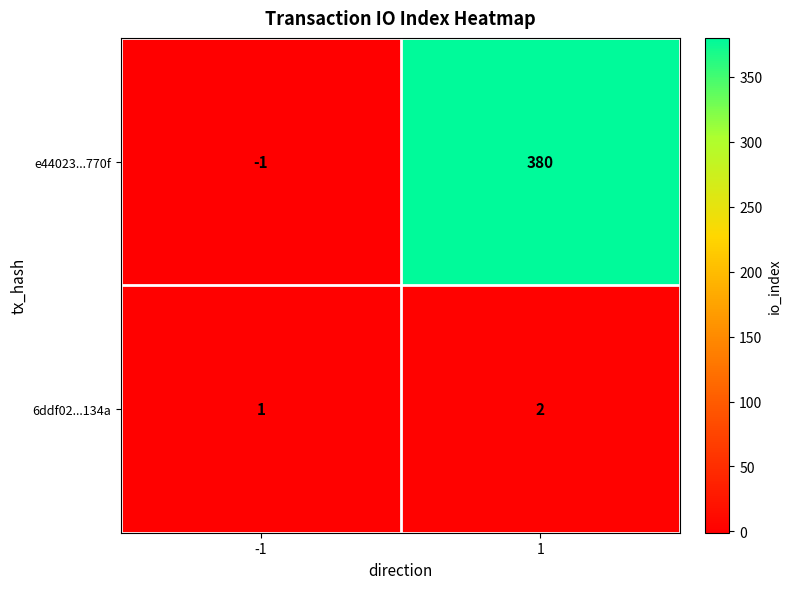

Rank the series by their average value, from lowest to highest.

6ddf02...134a, e44023...770f